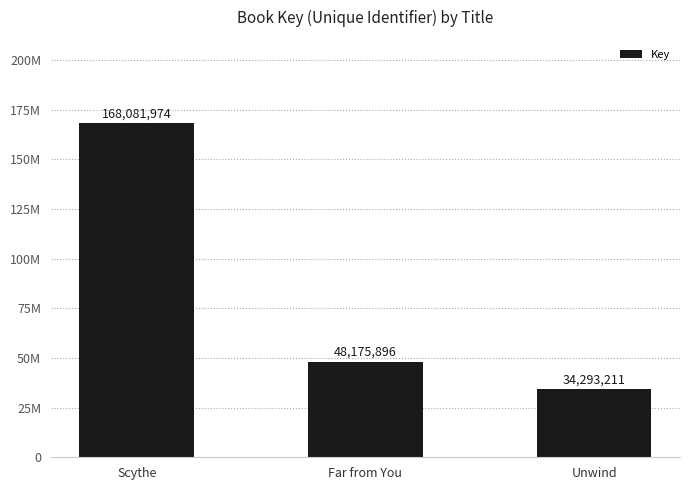

What is the difference between the values at Far from You and Unwind?

13882685